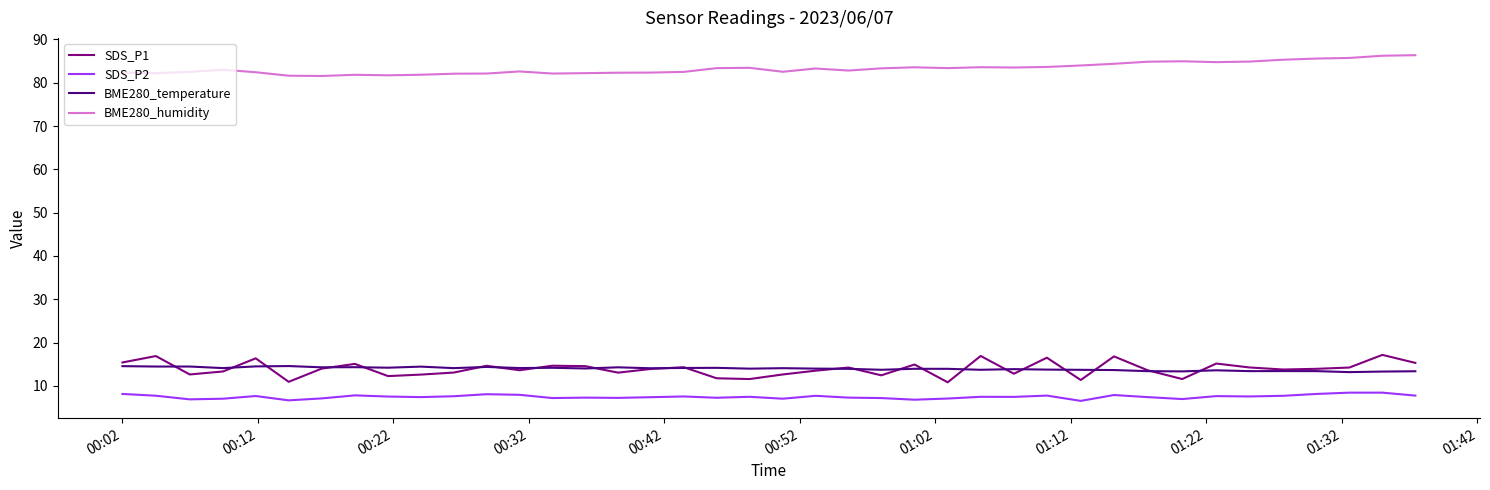

True or false: SDS_P1 and BME280_humidity cross at least once.

False